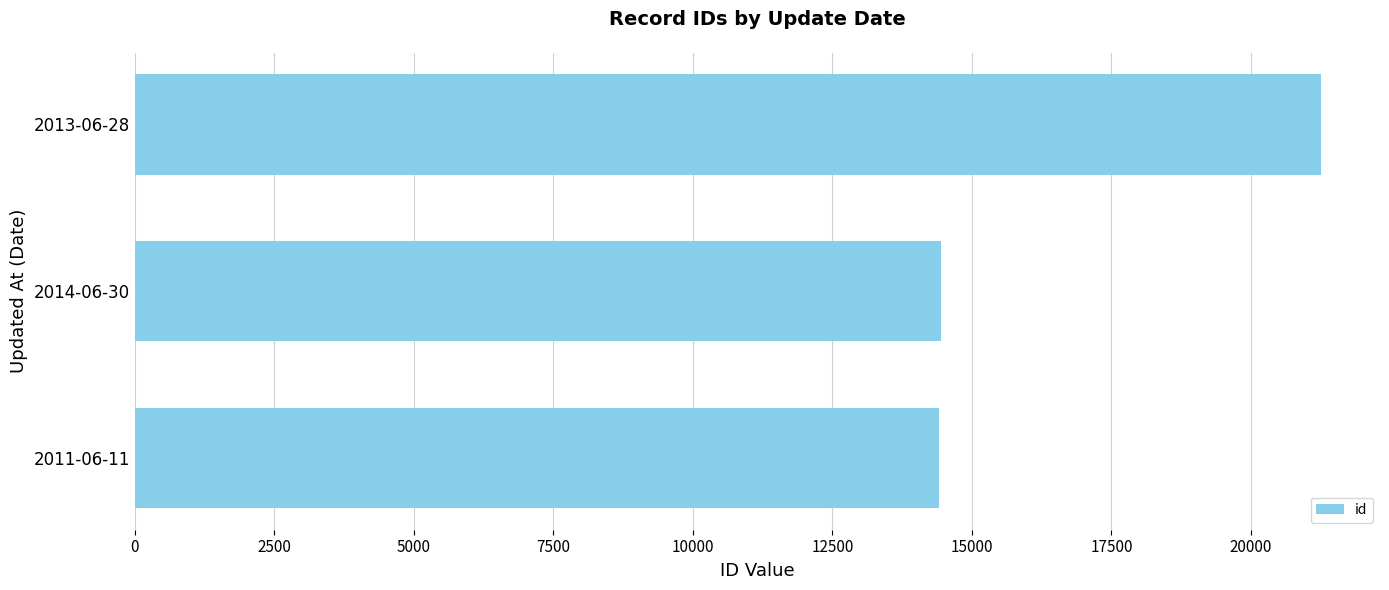

How many bars are there in total?

3